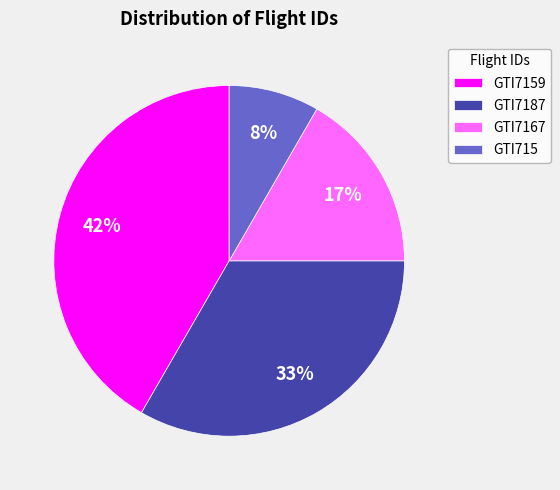

What percentage is the GTI7159 slice, to the nearest percent?

42%